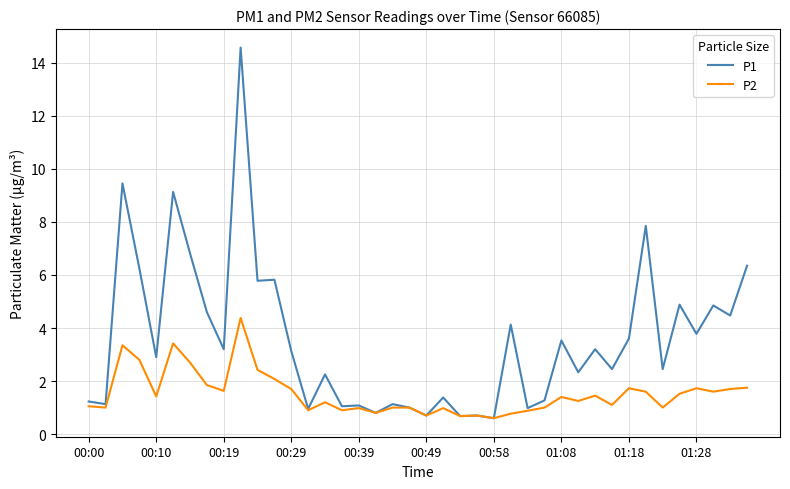

Rank the series by their average value, from lowest to highest.

P2, P1